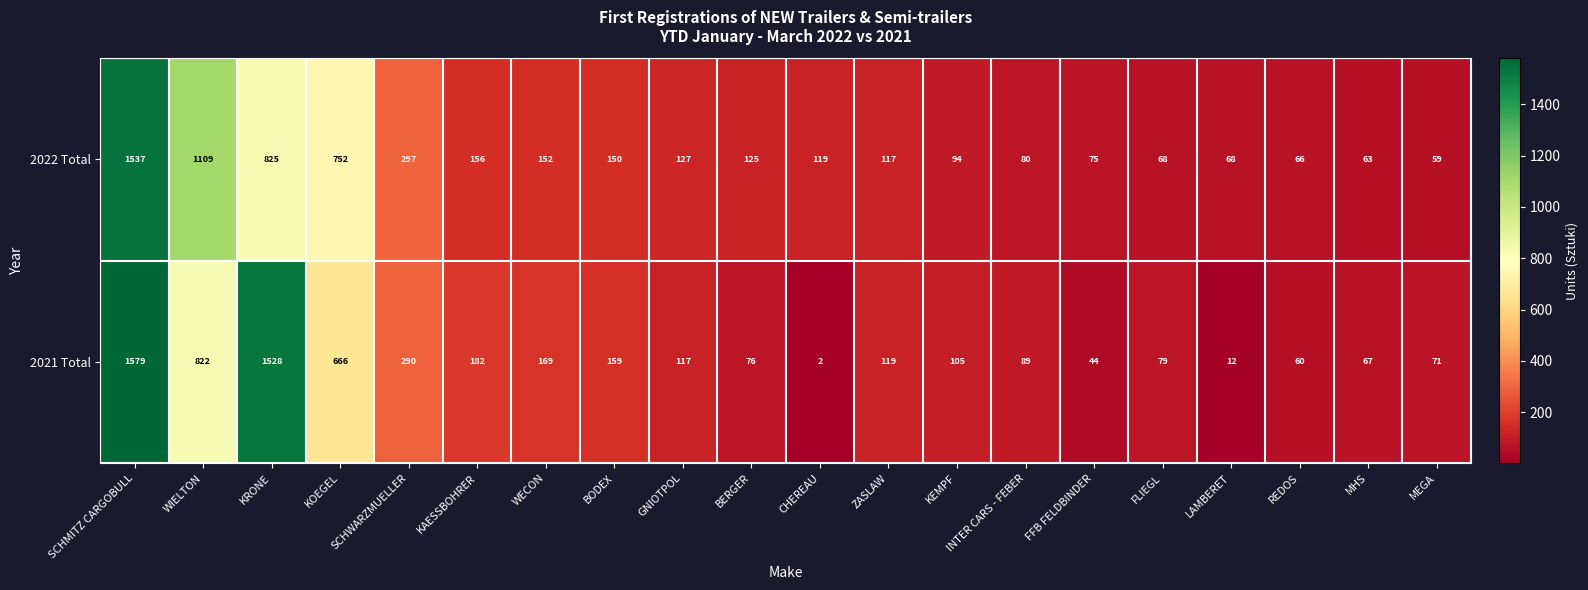

Which category has the lowest value in the 2022 Total series?

MEGA